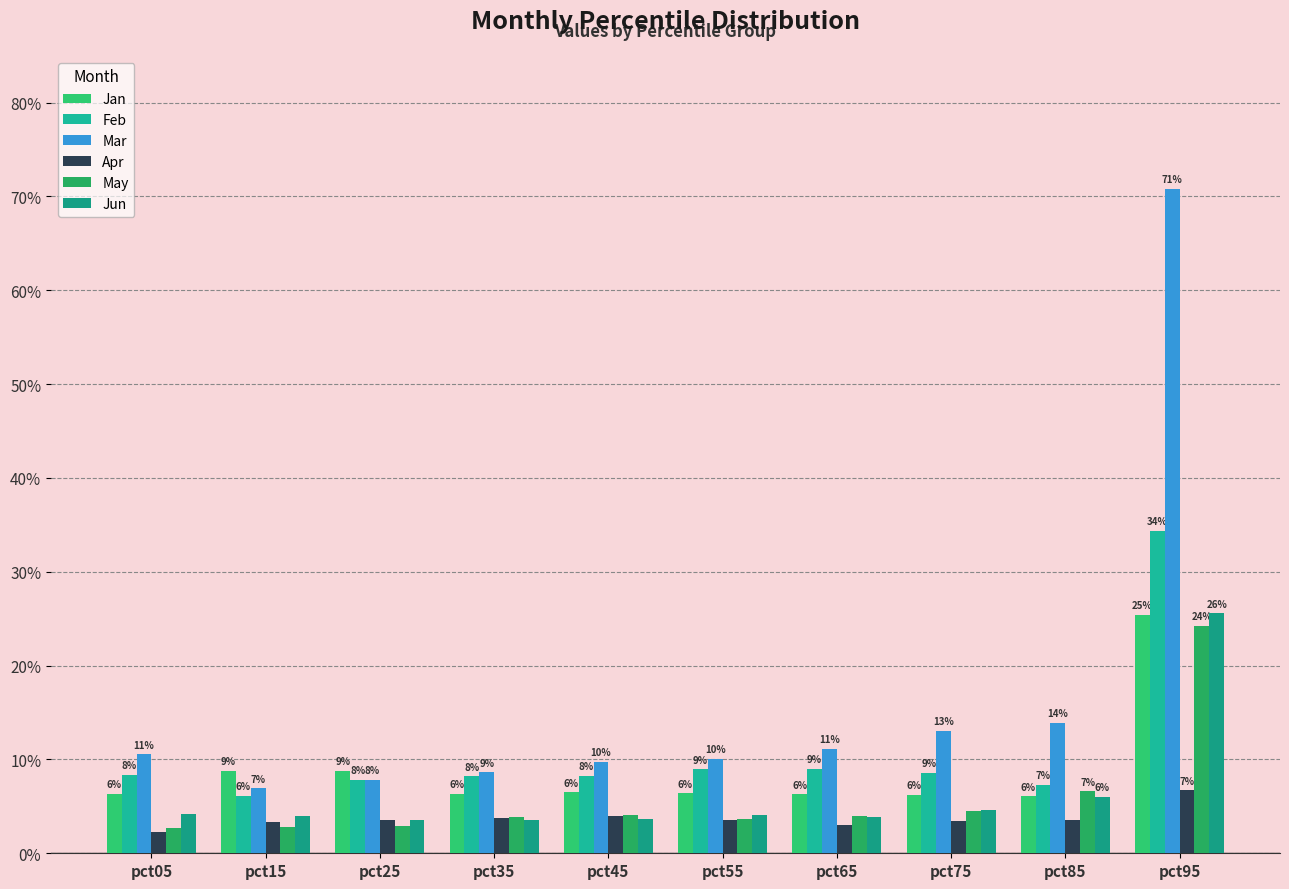

Rank the categories by Jun value from lowest to highest.

pct35, pct25, pct45, pct65, pct15, pct55, pct05, pct75, pct85, pct95